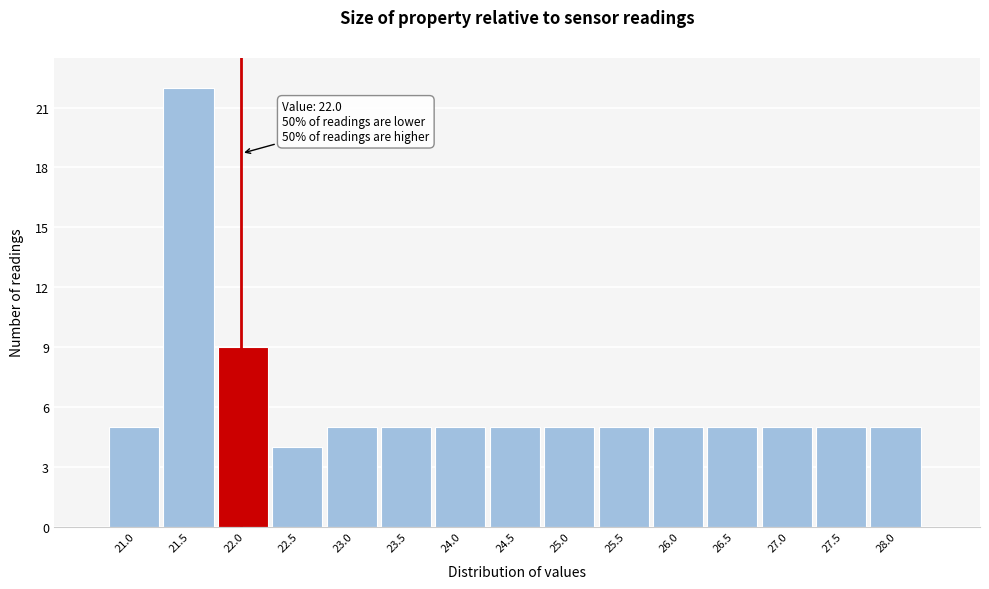

Over which range of the x-axis is the bar tallest?

21.30 to 21.80